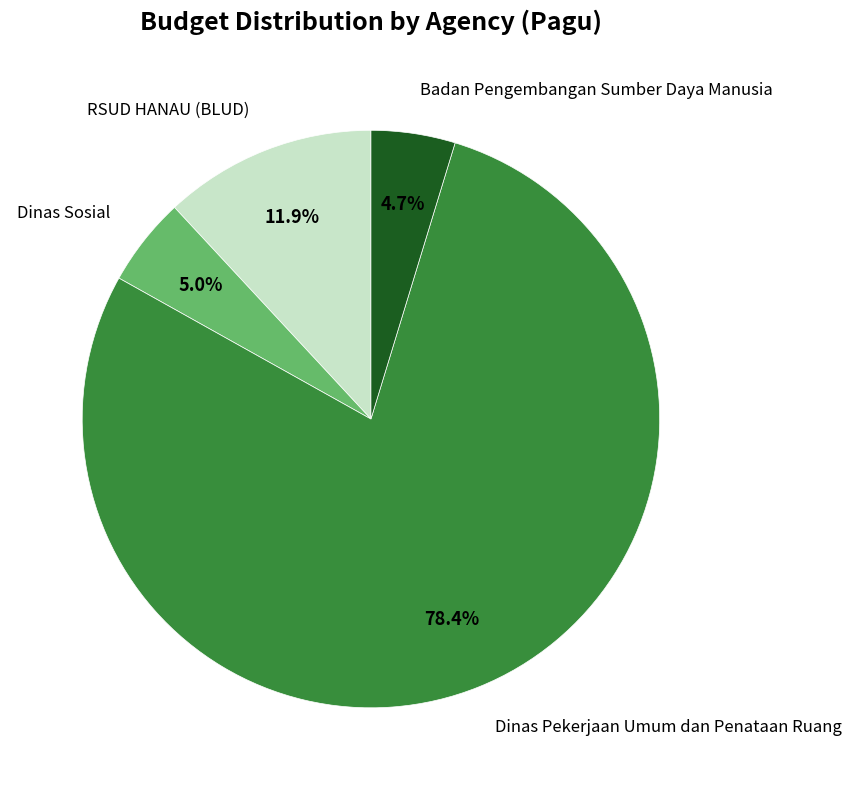

Combined, do Dinas Pekerjaan Umum dan Penataan Ruang and Badan Pengembangan Sumber Daya Manusia account for over 50%?

Yes